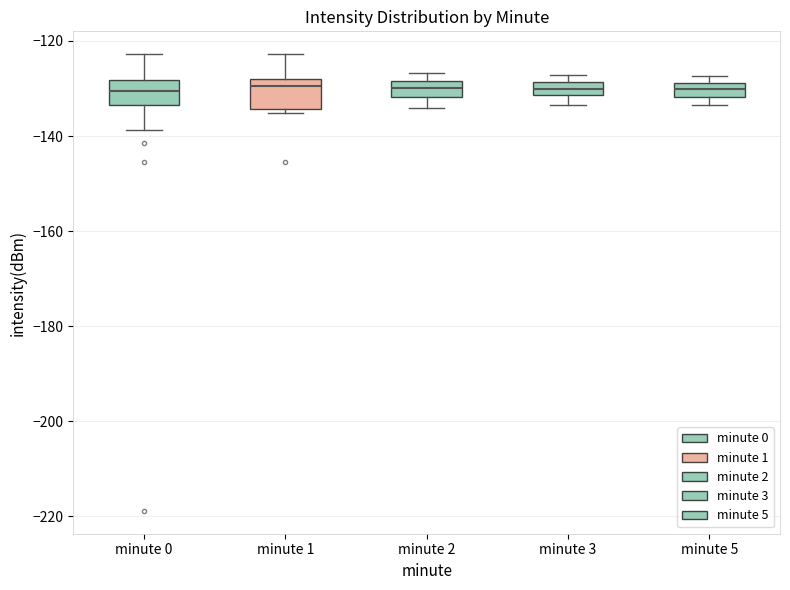

Where is the lower edge of the box for minute 3 on the y-axis? The values are not printed on the chart, so give them approximately, as read against the axis.

-132